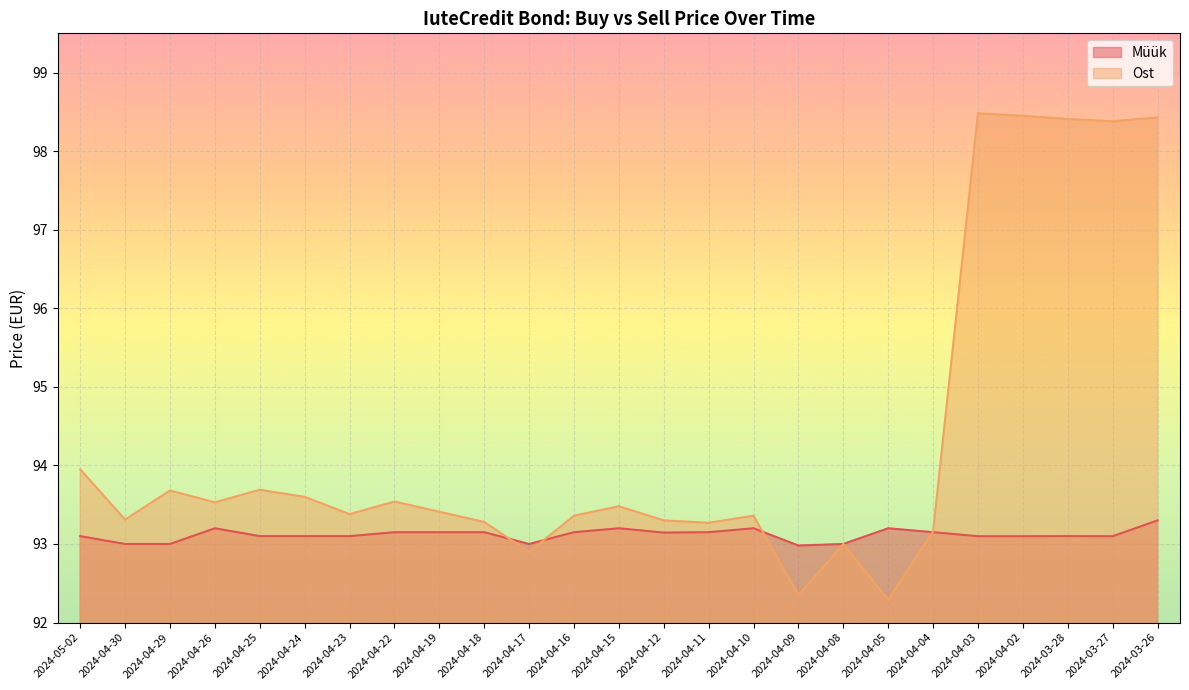

Which category has the lowest value in the Ost series?

2024-04-05